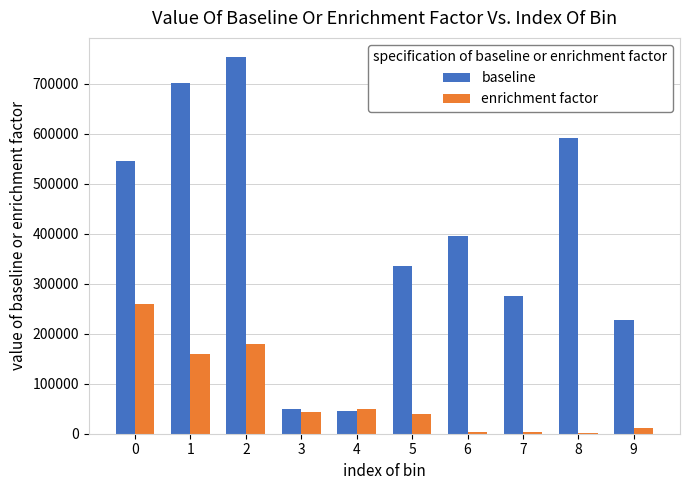

Which series has the largest total across all categories?

baseline